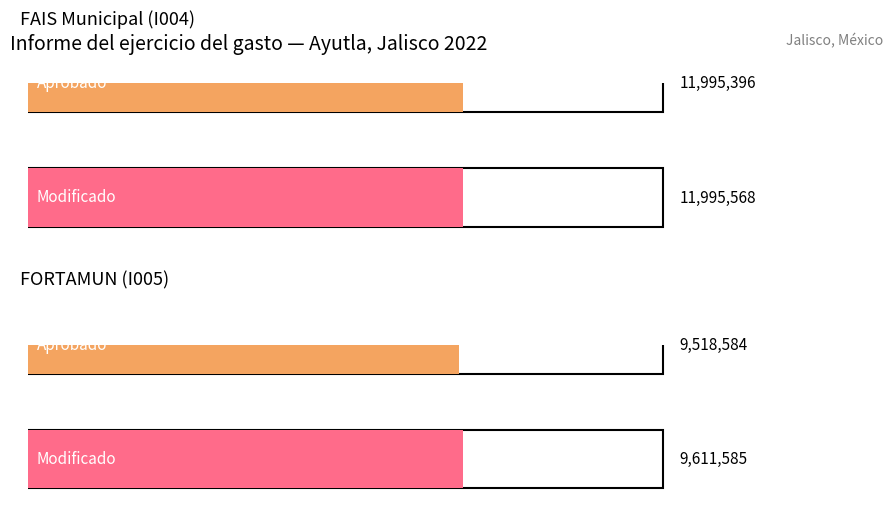

Which series has the widest spread of values?

Aprobado